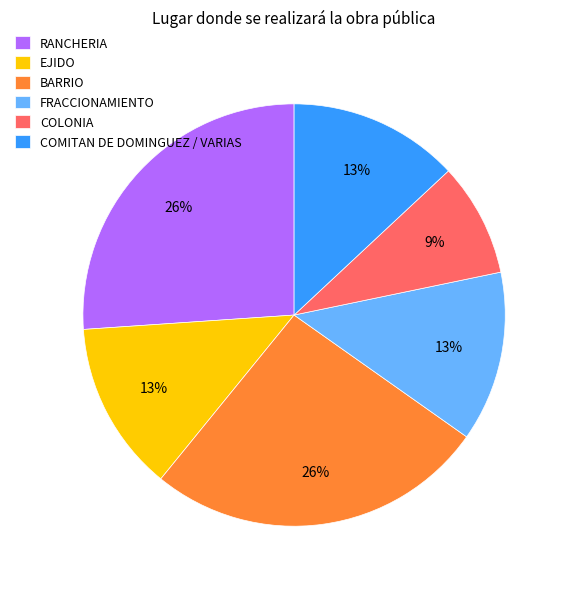

To the nearest percent, what is the average slice percentage?

17%